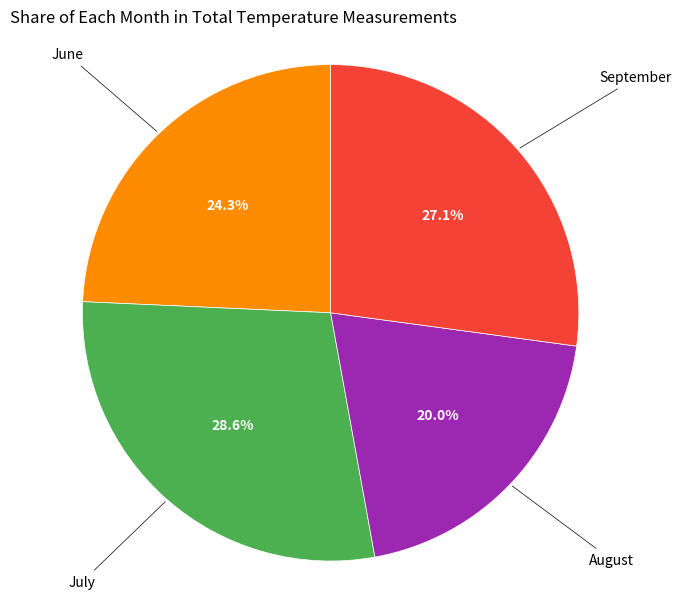

Is there any slice that represents more than half of the pie?

No